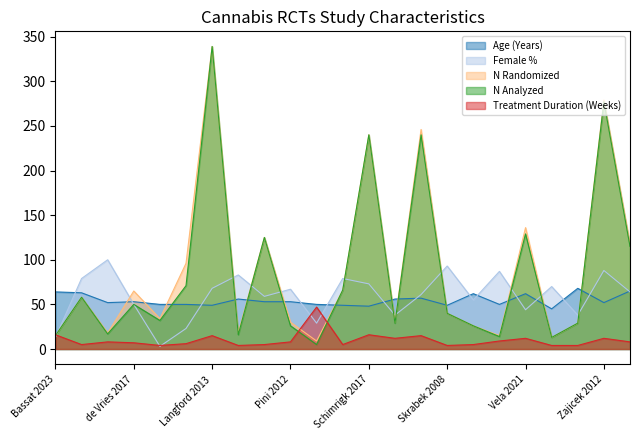

Is the value of Female % at de Vries 2017 greater than the value of N Analyzed at Vela 2021?

No